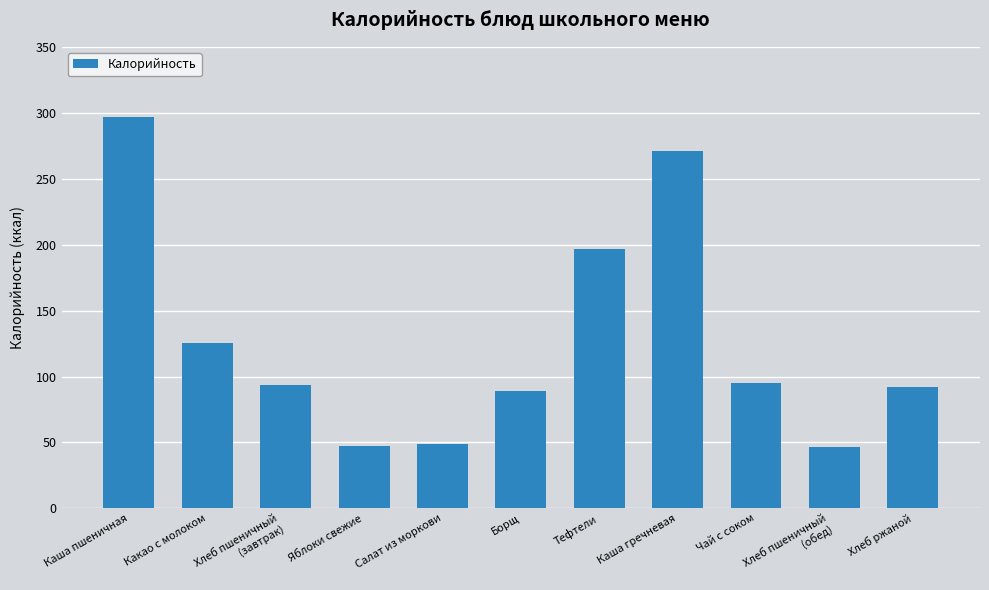

What is the label of the 9th bar from the right?

Хлеб пшеничный
(завтрак)